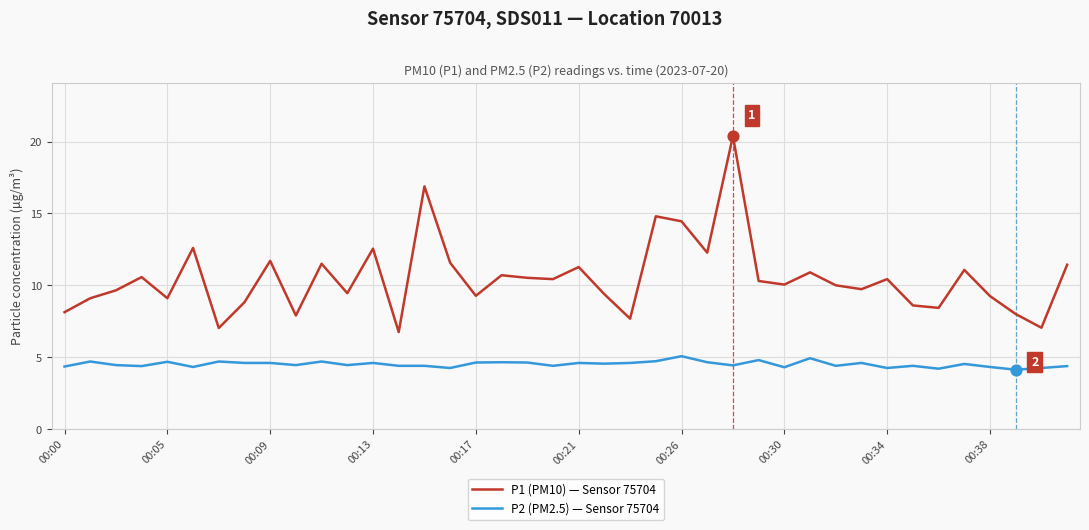

What are all the series names shown in the legend?

P1 (PM10) — Sensor 75704, P2 (PM2.5) — Sensor 75704